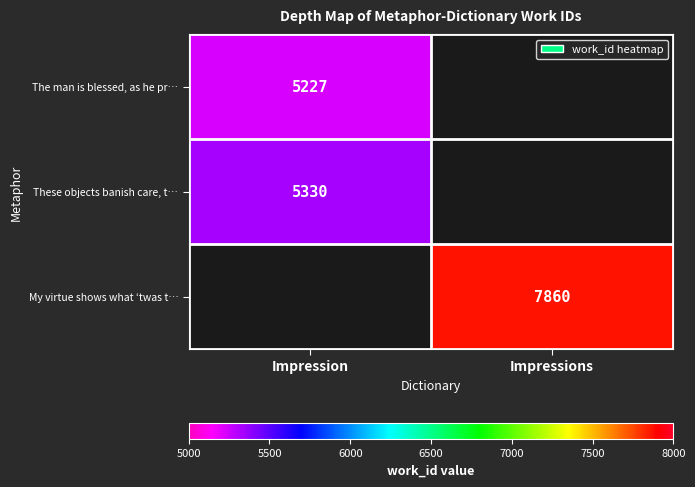

The value of My virtue shows what ‘twas t… at Impressions is 4994. True or false?

False